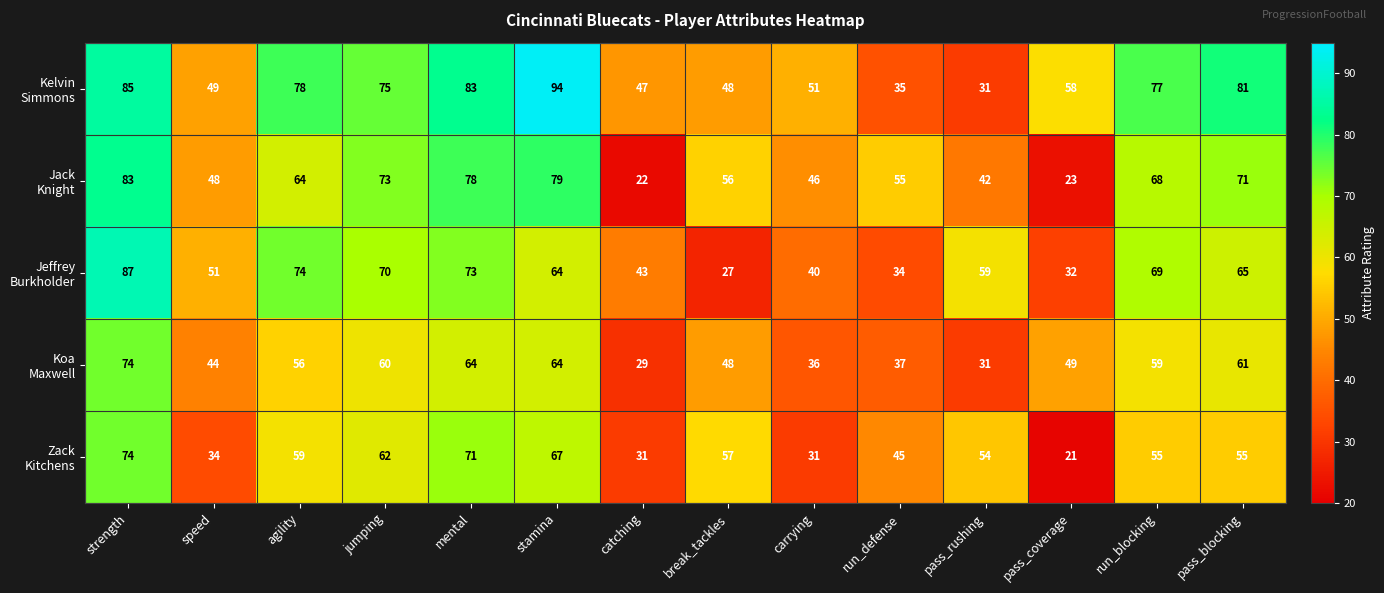

At which category does the chart reach its minimum across all series?

pass_coverage